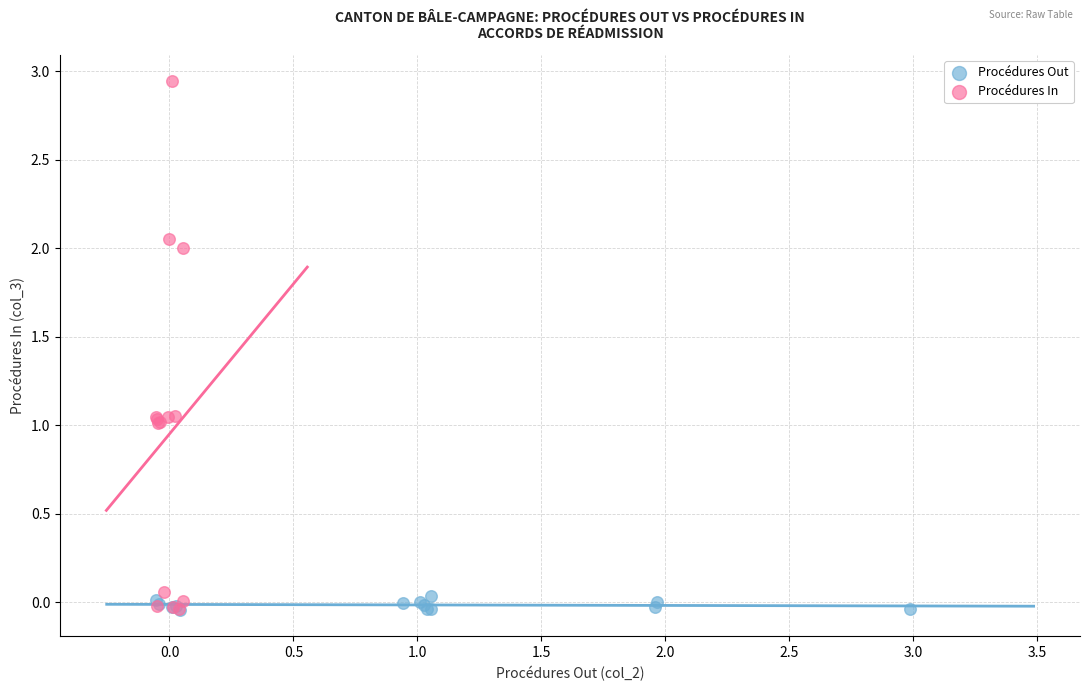

What are all the series names shown in the legend?

Procédures Out, Procédures In